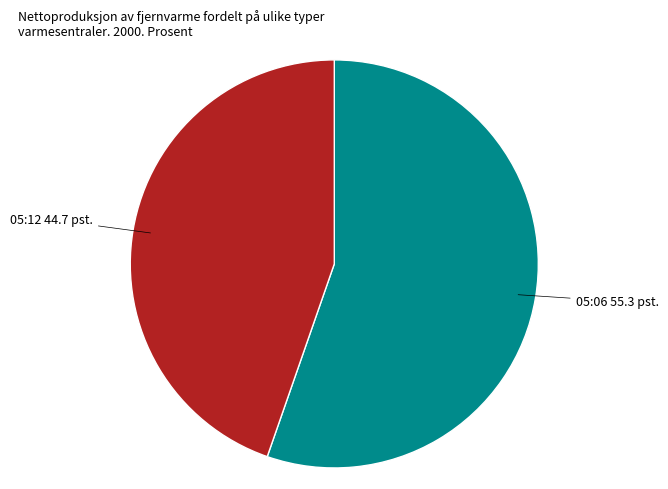

Rank the categories by value from lowest to highest.

05:12, 05:06